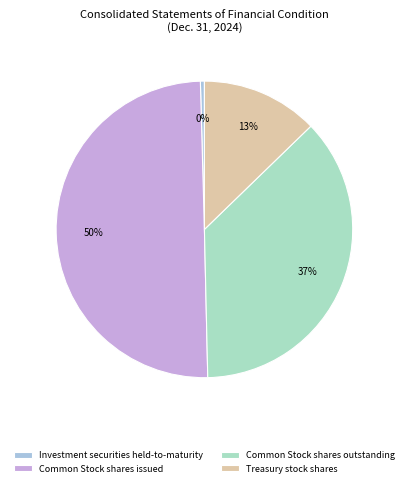

Which slice is the largest?

Common Stock shares issued